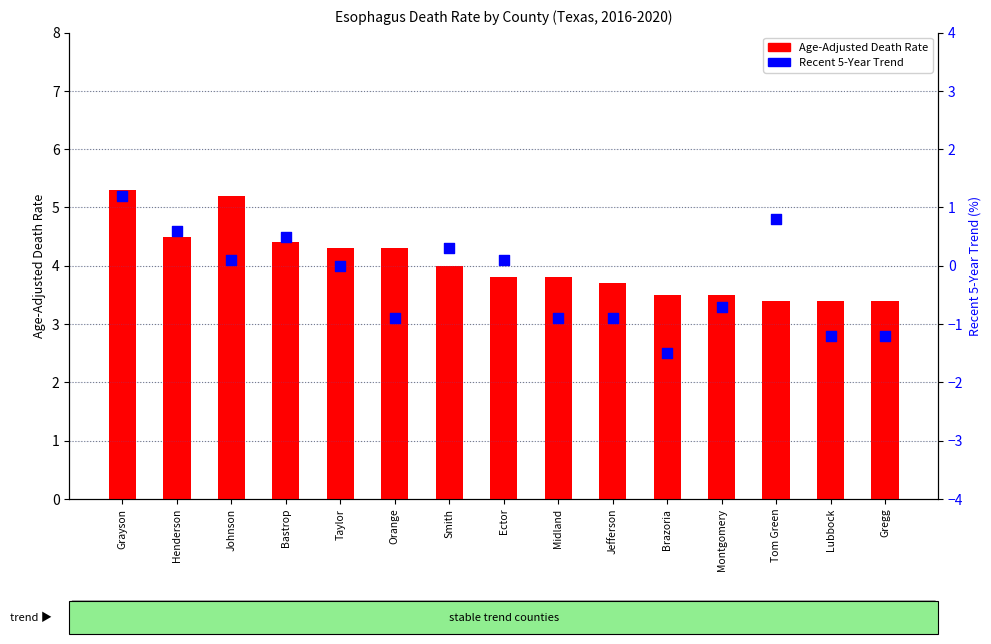

Which series contains the highest Y value?

Age-Adjusted Death Rate